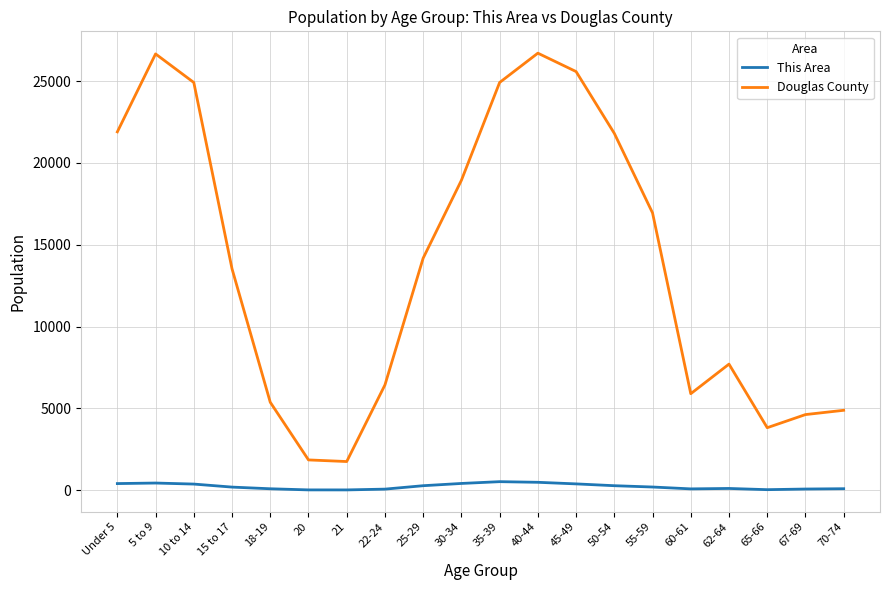

True or false: Douglas County and This Area intersect in this chart.

False